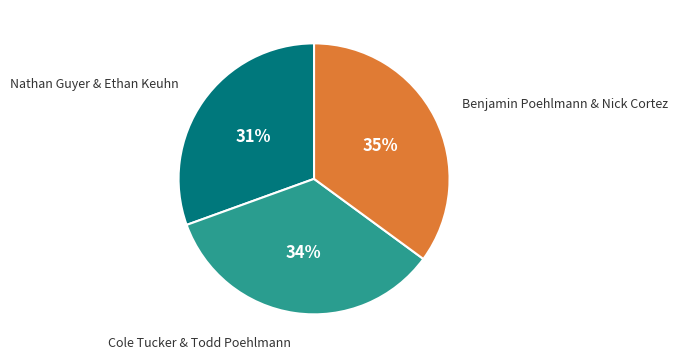

Rank the categories by value from highest to lowest.

Benjamin Poehlmann & Nick Cortez, Cole Tucker & Todd Poehlmann, Nathan Guyer & Ethan Keuhn